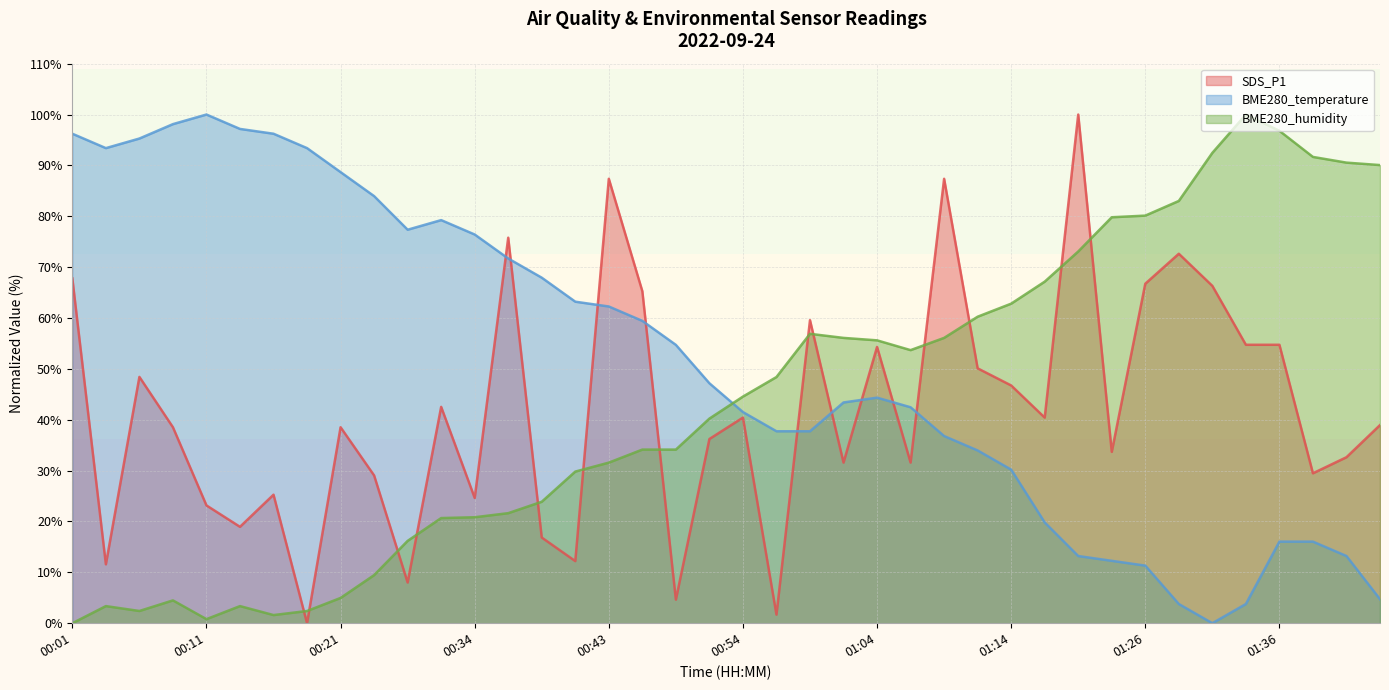

What position from the left is 01:43?

40